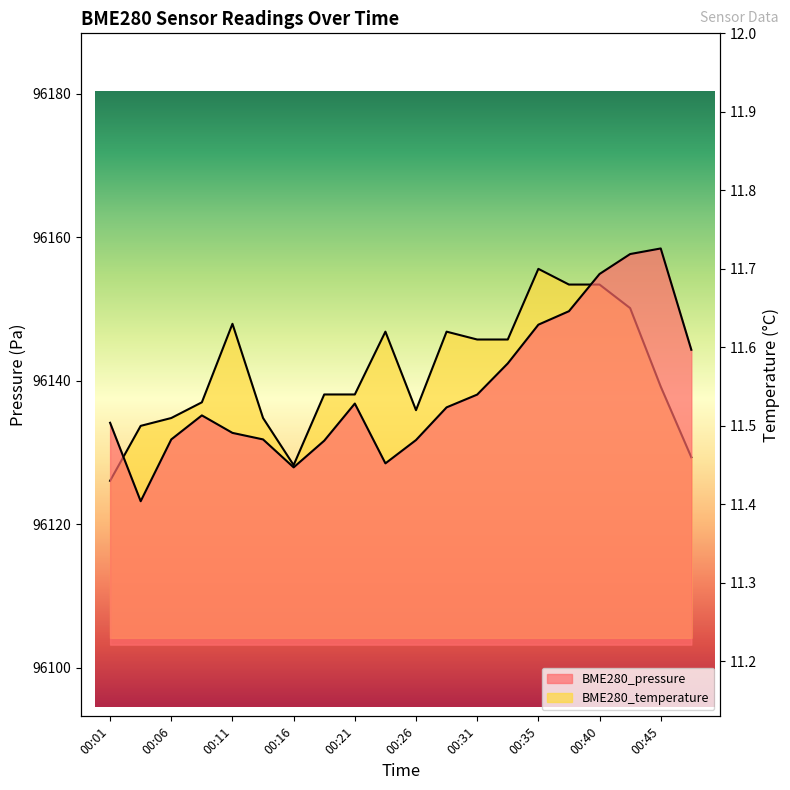

What is the spread (max minus min) of values at 00:33?

96130.8